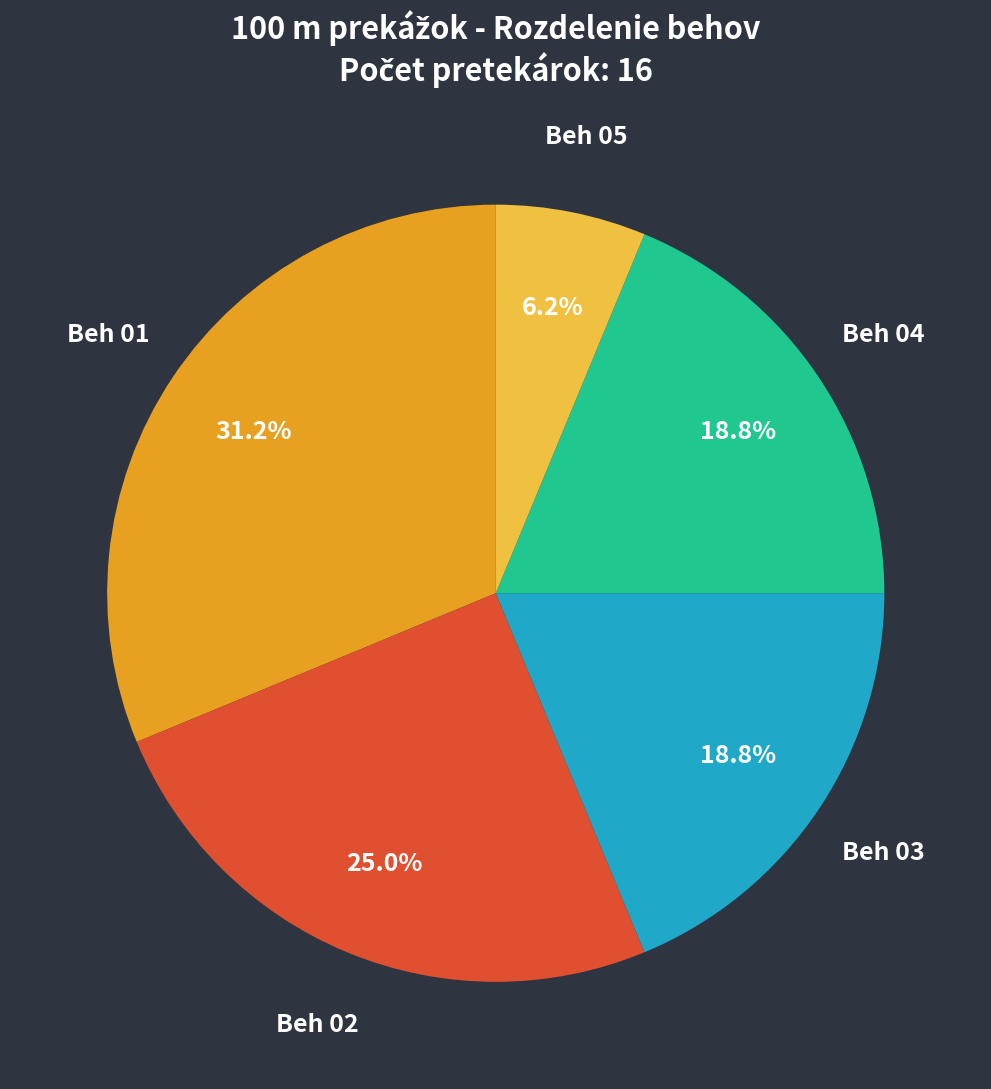

Is there any slice that represents more than half of the pie?

No